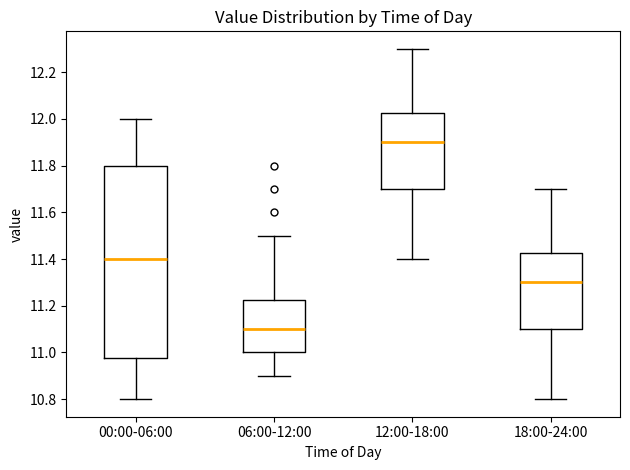

Where is the upper edge of the box for 18:00-24:00 on the y-axis? The values are not printed on the chart, so give them approximately, as read against the axis.

11.42